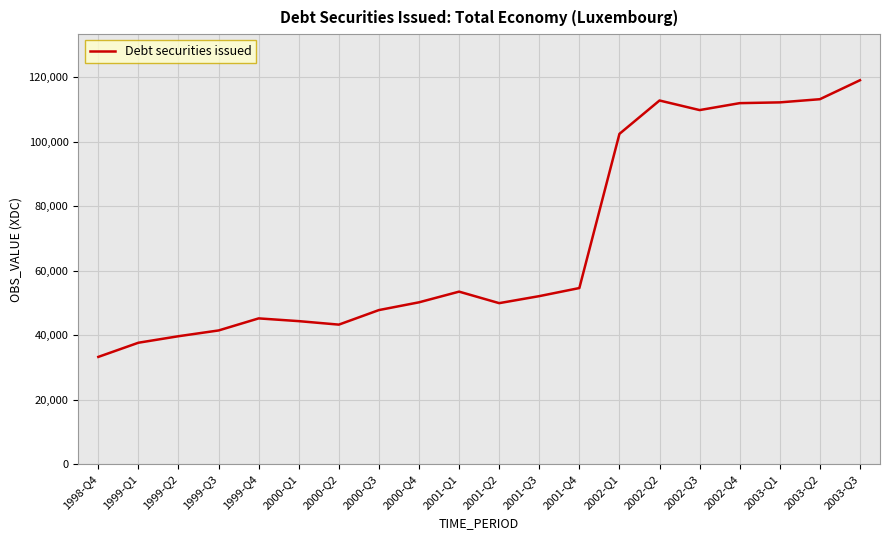

At which label is the value closest to 76140?

2001-Q4